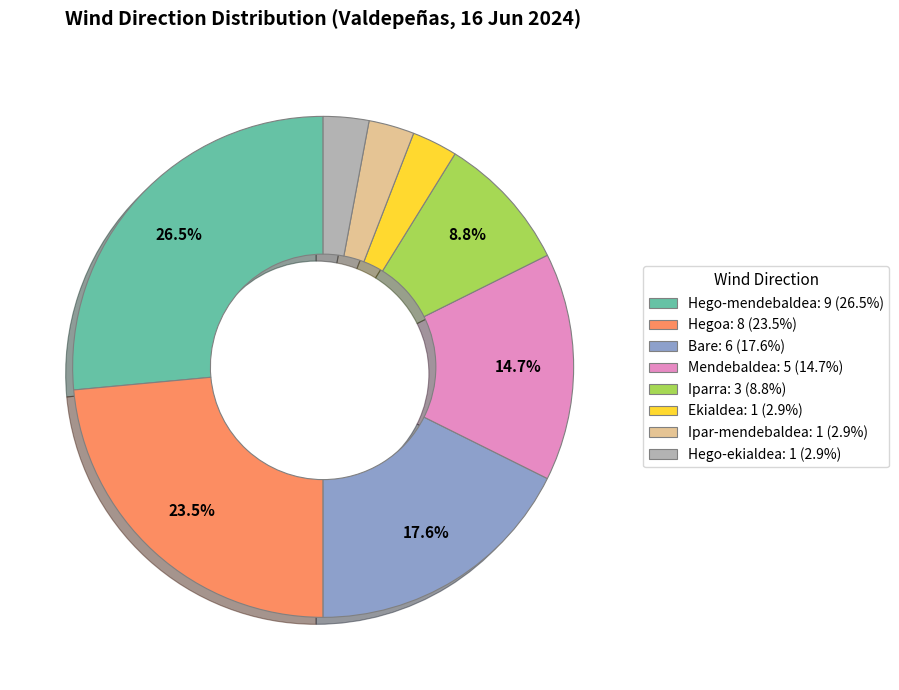

The Mendebaldea slice represents 15% of the pie. True or false?

True